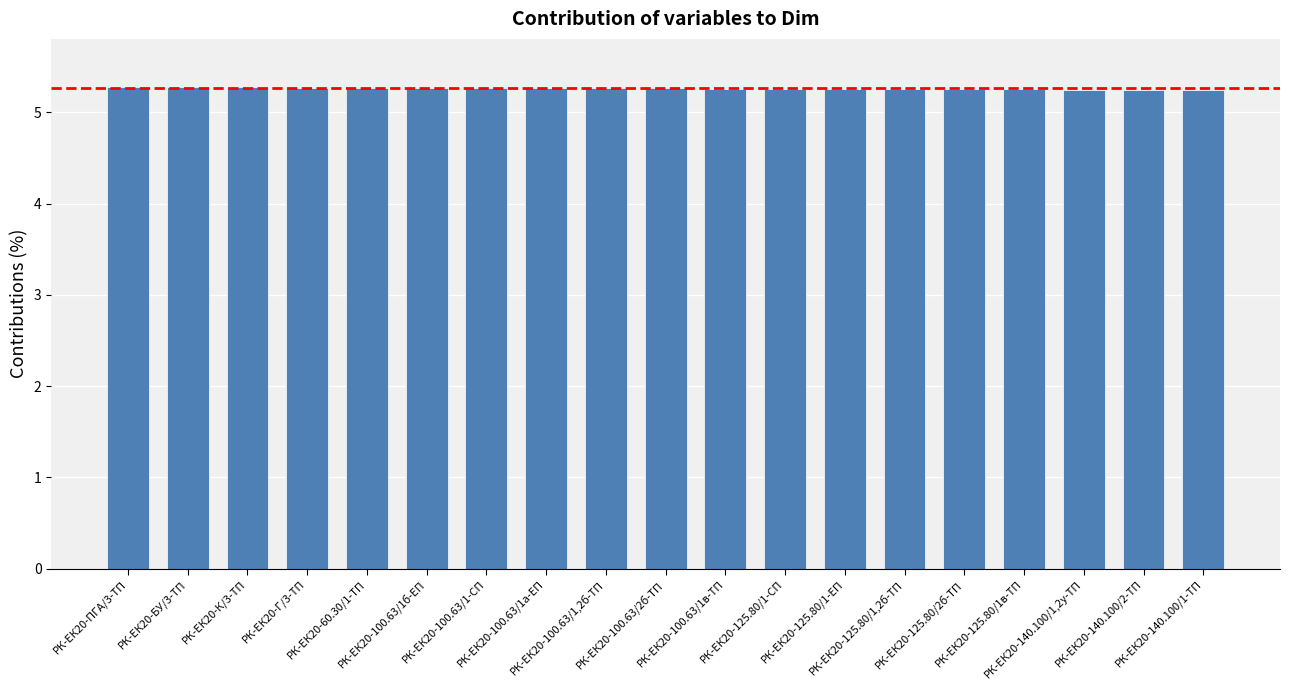

What is the sum of all values?

100.0